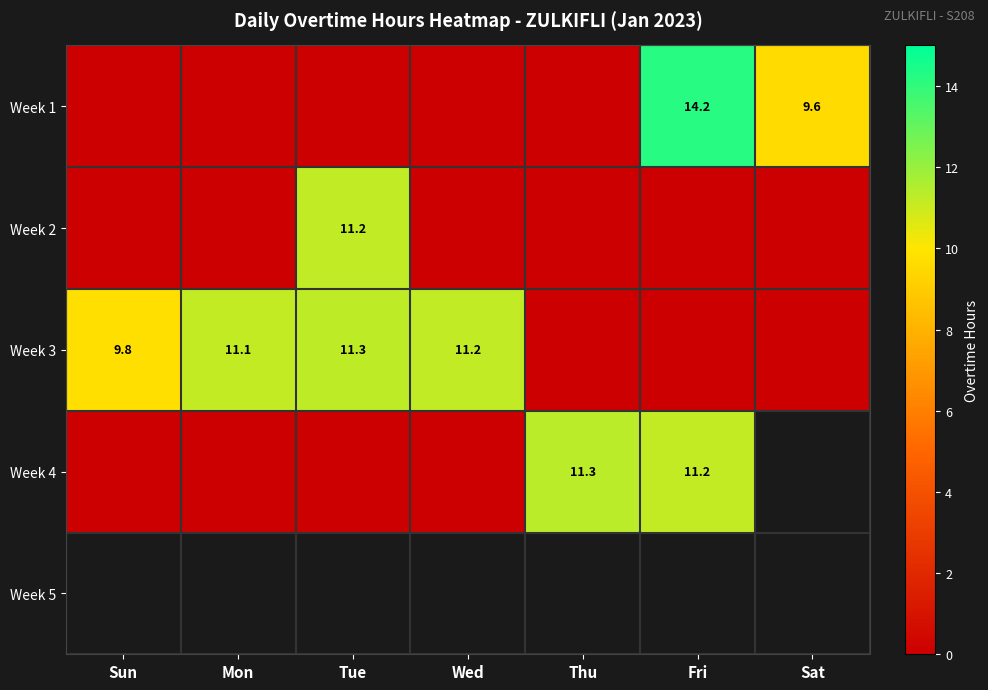

The value of Week 2 at Tue is 6.3. True or false?

False